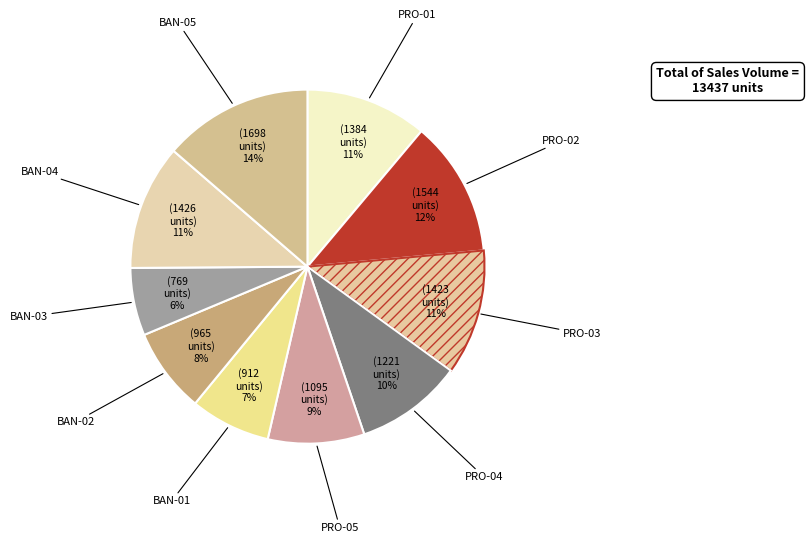

To the nearest percent, what is the average slice percentage?

10%